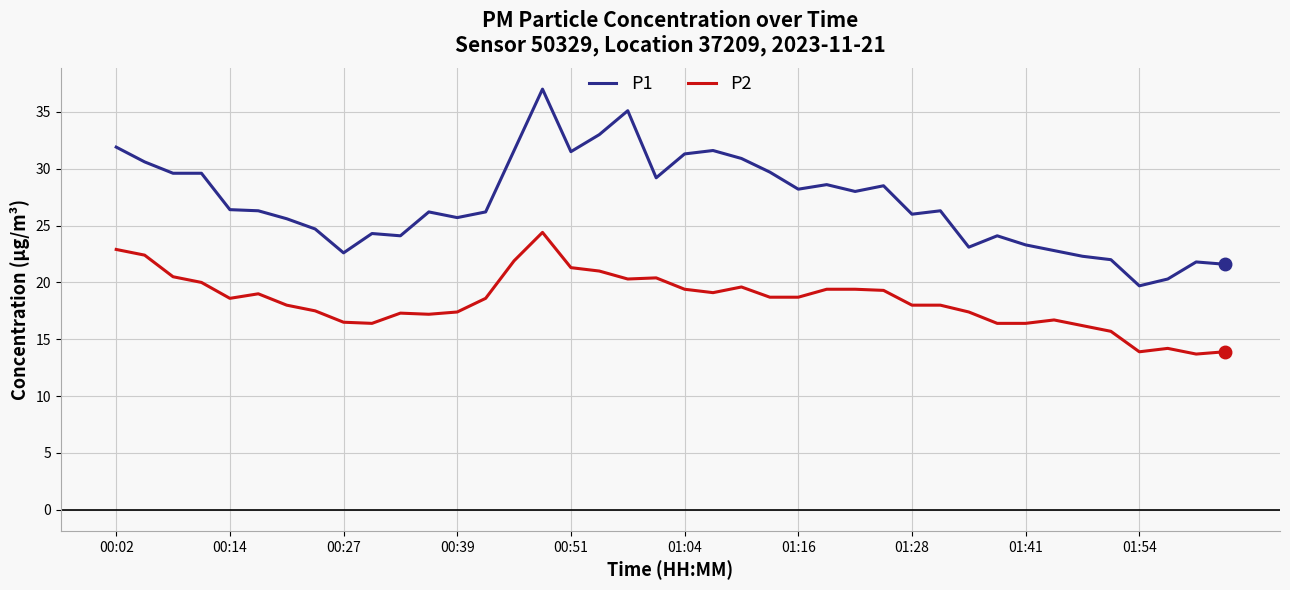

Rank the series by their average value, from lowest to highest.

P2, P1